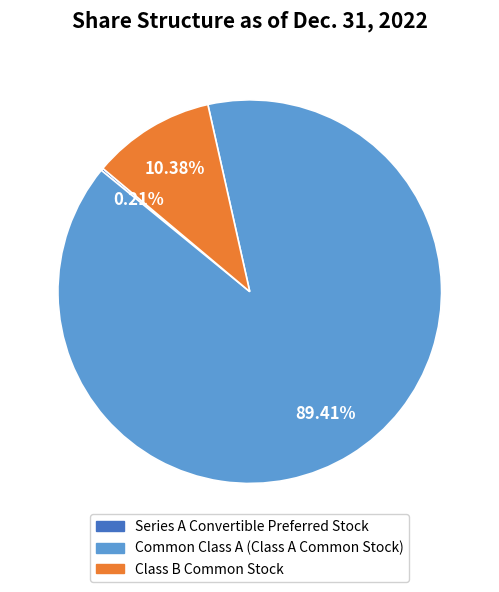

Is there any slice that represents more than half of the pie?

Yes